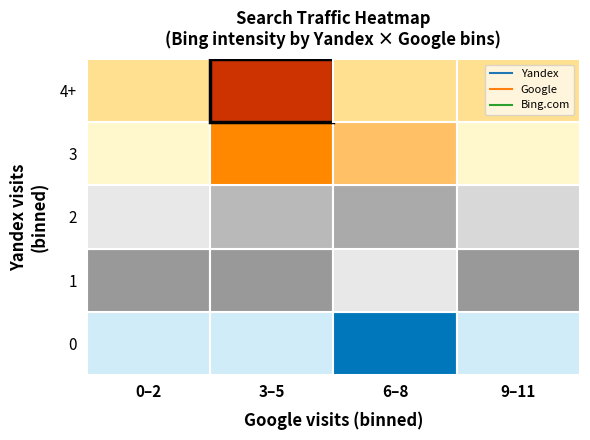

Which series has the largest total across all categories?

Google